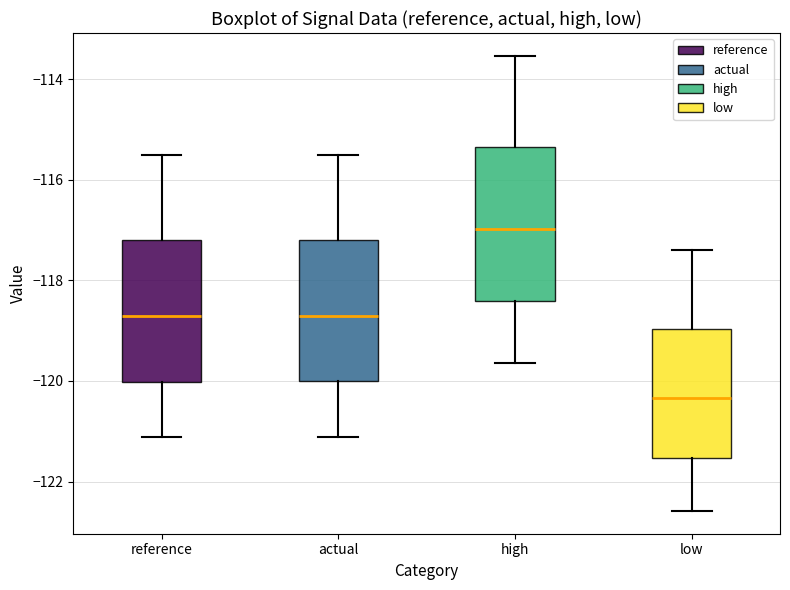

Where does the median line of the box for low sit on the y-axis? The values are not printed on the chart, so give them approximately, as read against the axis.

-120.4